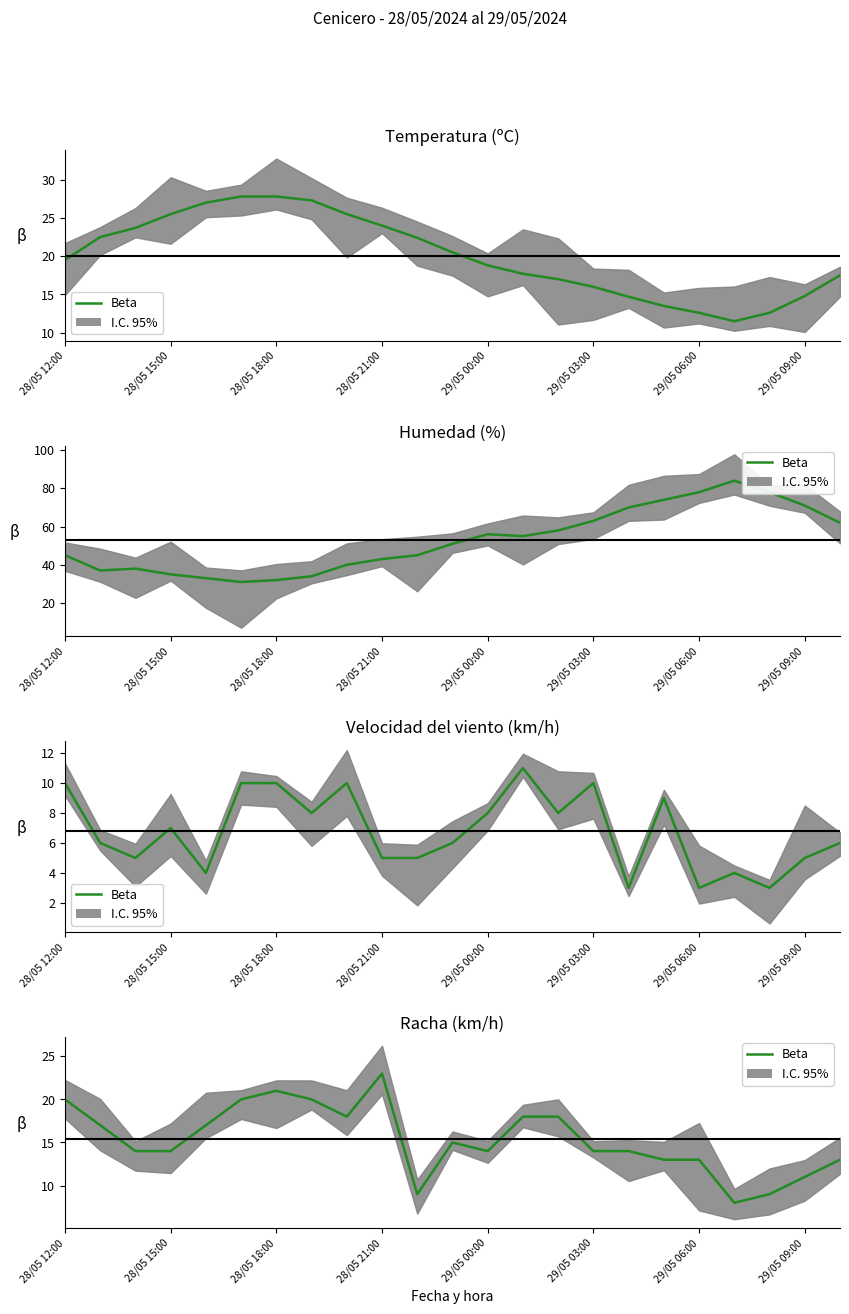

Reading right to left, list all the values displayed in this chart.

13	11	9	8	13	13	14	14	18	18	14	15	9	23	18	20	21	20	17	14	14	17	20